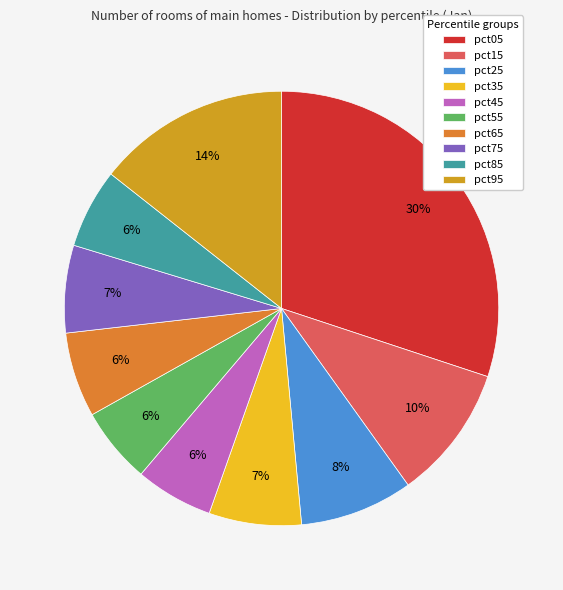

Does any single category account for the majority?

No